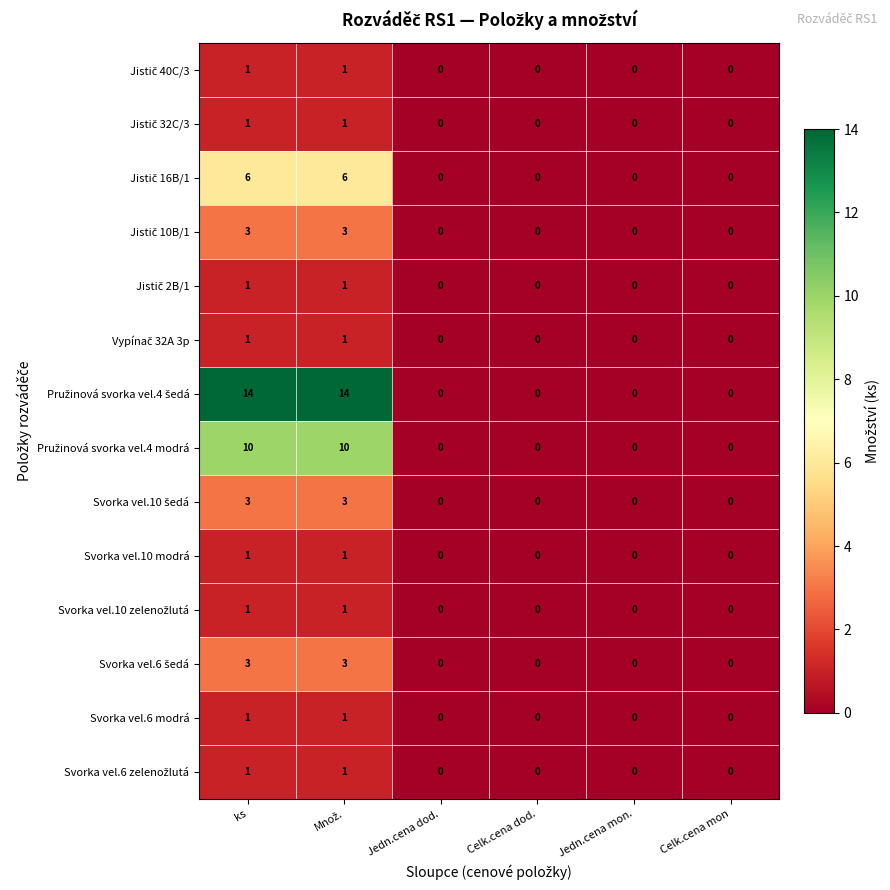

List the series in order of their peak value, lowest first.

Jistič 40C/3, Jistič 32C/3, Jistič 2B/1, Vypínač 32A 3p, Svorka vel.10 modrá, Svorka vel.10 zelenožlutá, Svorka vel.6 modrá, Svorka vel.6 zelenožlutá, Jistič 10B/1, Svorka vel.10 šedá, Svorka vel.6 šedá, Jistič 16B/1, Pružinová svorka vel.4 modrá, Pružinová svorka vel.4 šedá